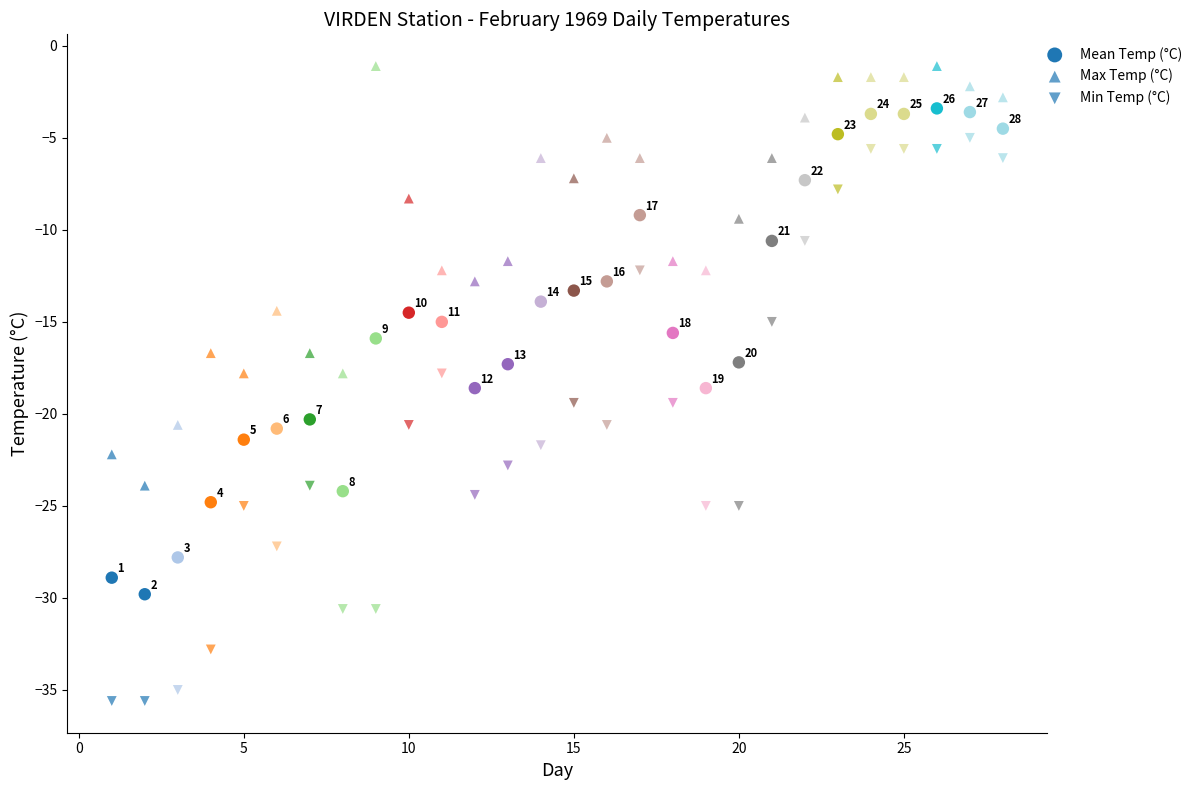

How many data points are displayed?

84